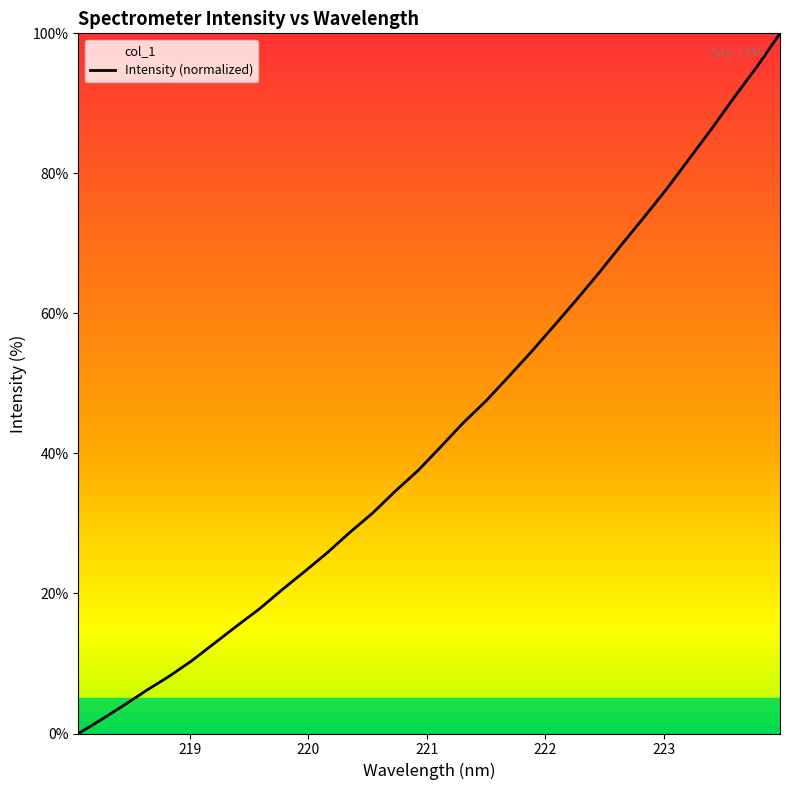

Rank the categories by value from highest to lowest.

223.9802, 223.7895, 223.5987, 223.408, 223.2172, 223.0264, 222.8355, 222.6447, 222.4538, 222.263, 222.0721, 221.8812, 221.6902, 221.4993, 221.3083, 221.1174, 220.9264, 220.7354, 220.5444, 220.3533, 220.1623, 219.9712, 219.7801, 219.589, 219.3979, 219.2067, 219.0156, 218.8244, 218.6332, 218.442, 218.2508, 218.0596